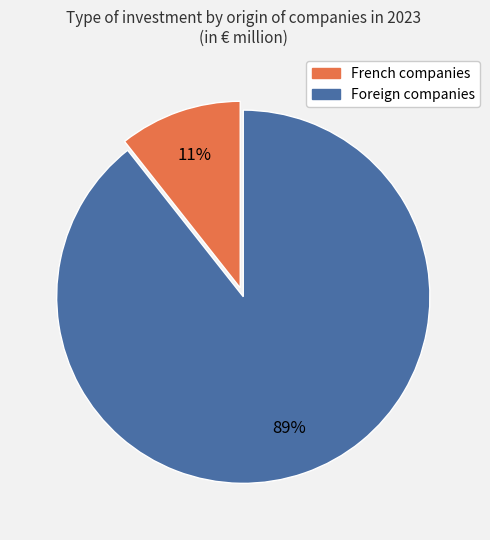

To the nearest percent, what percentage of the pie is Foreign companies?

89%